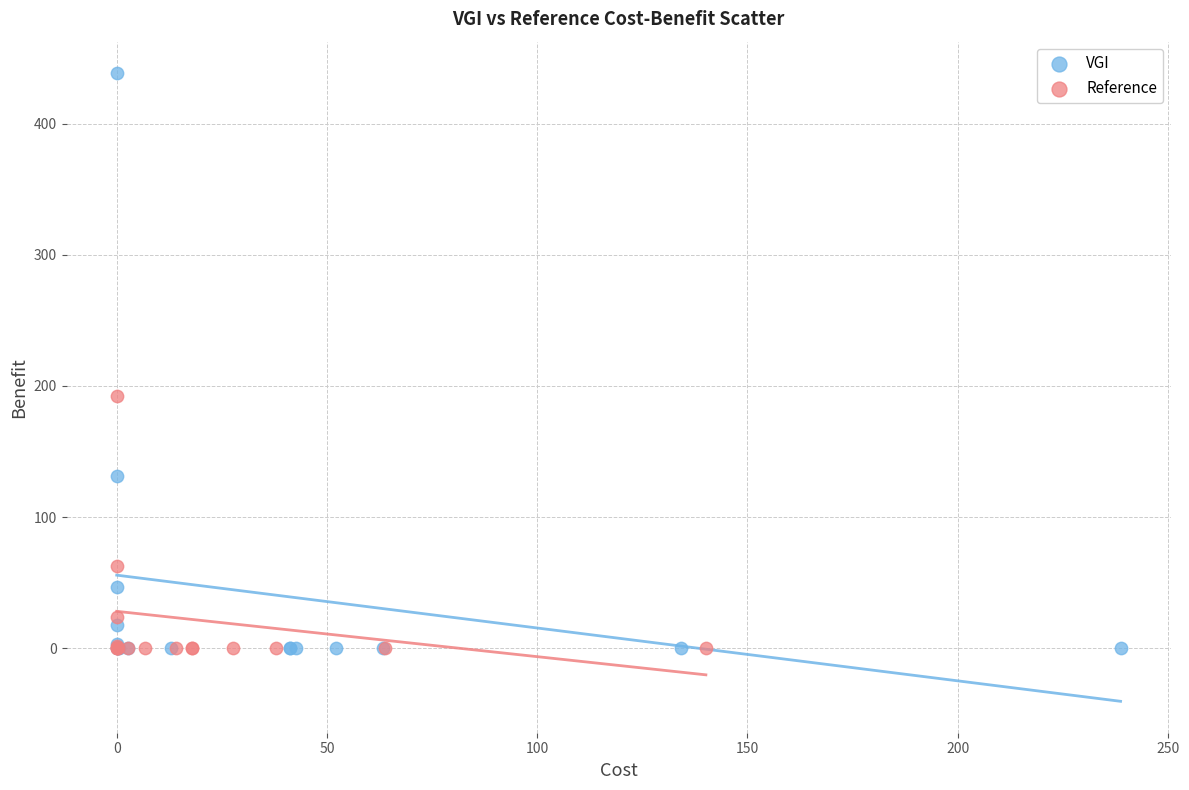

Which series has the largest Y range (max minus min)?

VGI